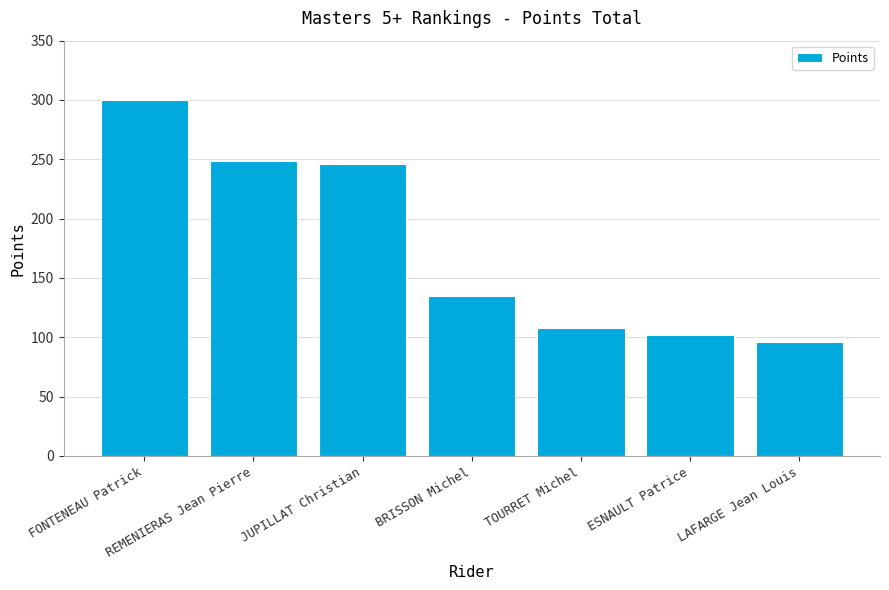

List the labels in order of value, smallest first.

LAFARGE Jean Louis, ESNAULT Patrice, TOURRET Michel, BRISSON Michel, JUPILLAT Christian, REMENIERAS Jean Pierre, FONTENEAU Patrick